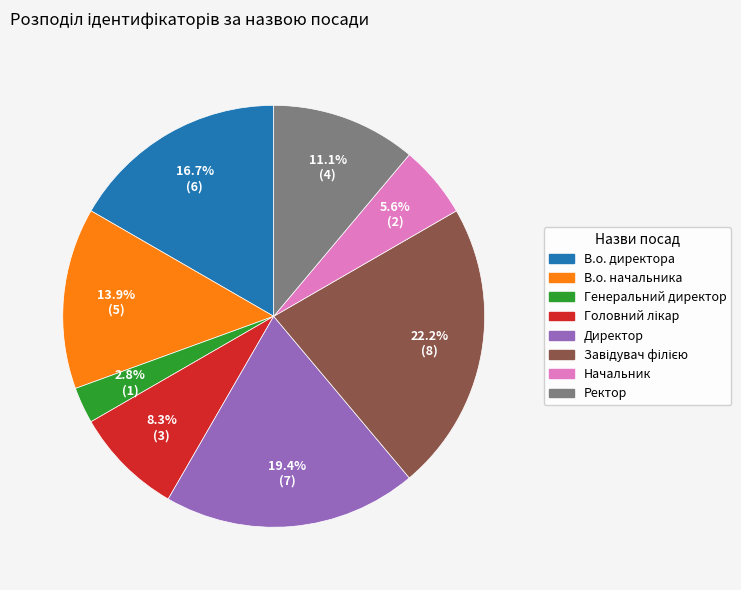

Does В.о. директора represent more than half of the total?

No